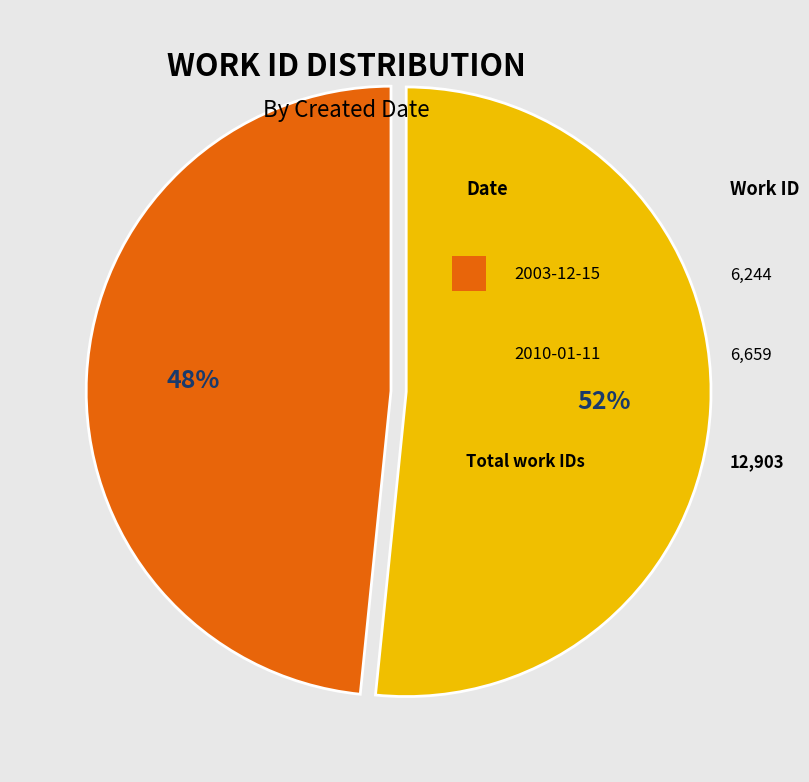

To the nearest percent, what is the average slice percentage?

50%